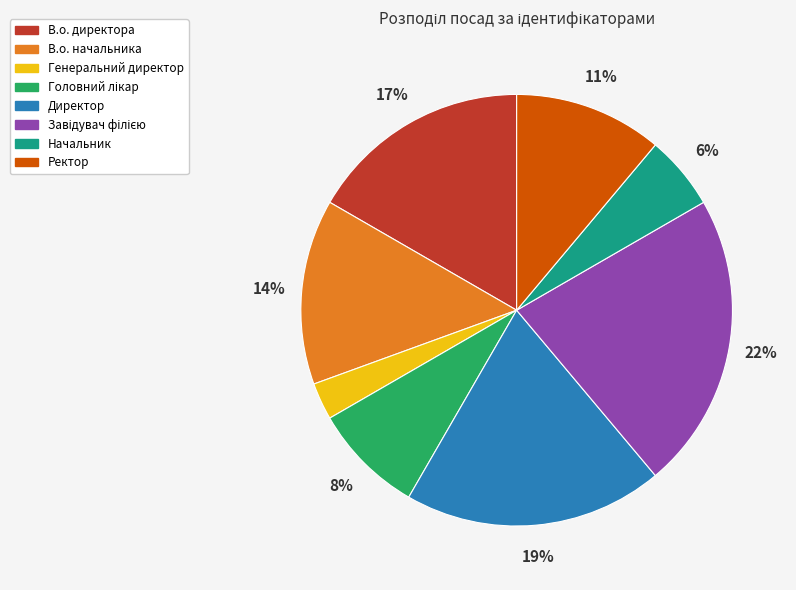

Is it true that Начальник is 6% of the pie?

True